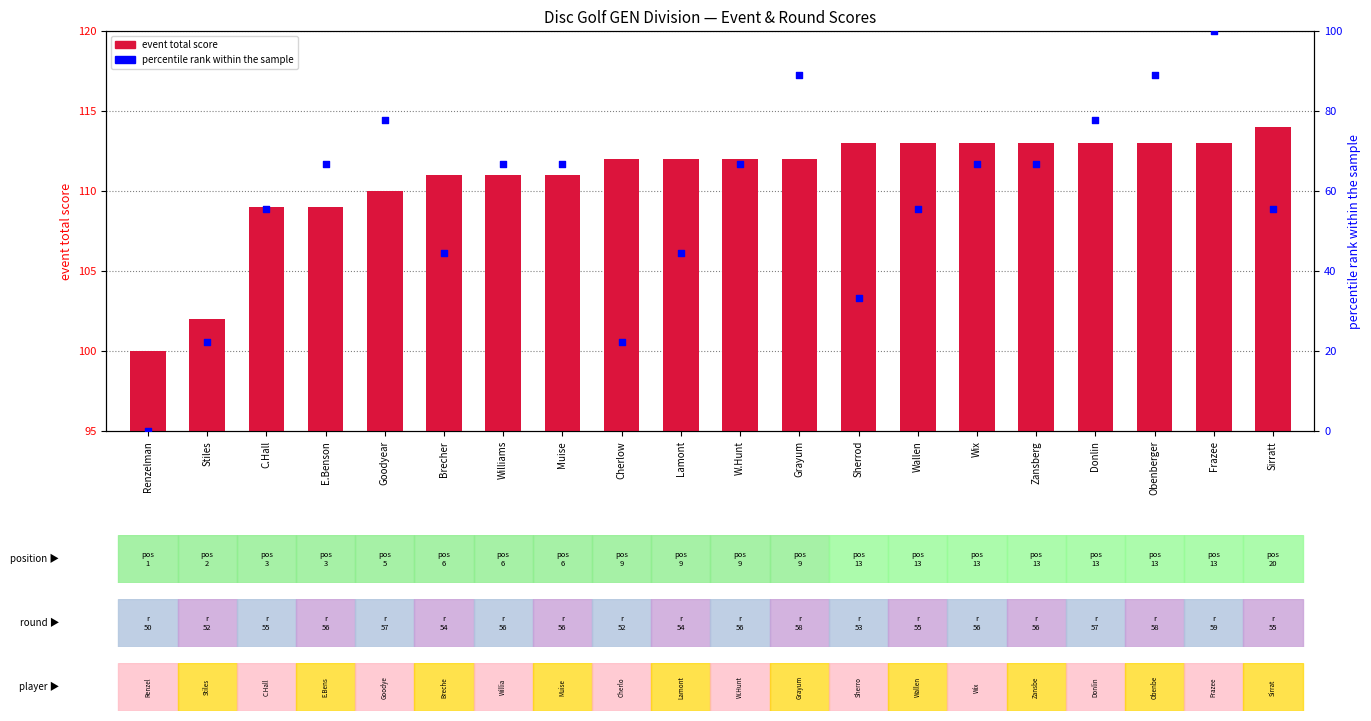

What are all the series names shown in the legend?

event total score, percentile rank within the sample